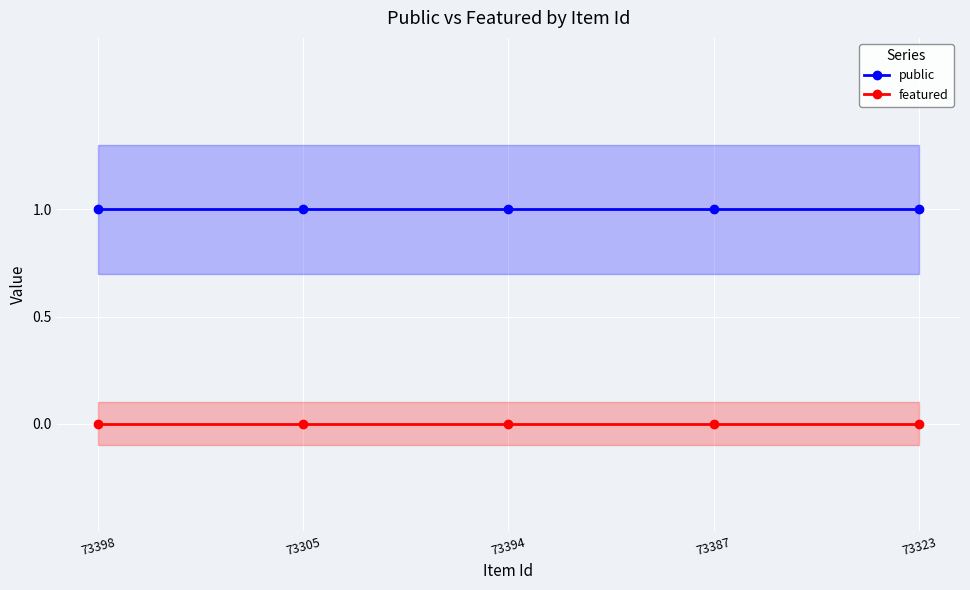

Rank the series at 73394 from lowest to highest value.

featured, public